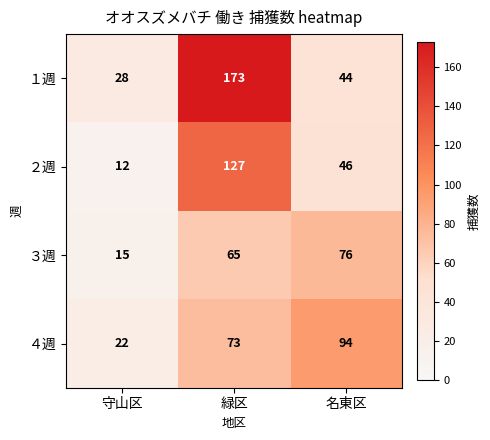

At how many categories does at least one series exceed 46?

2